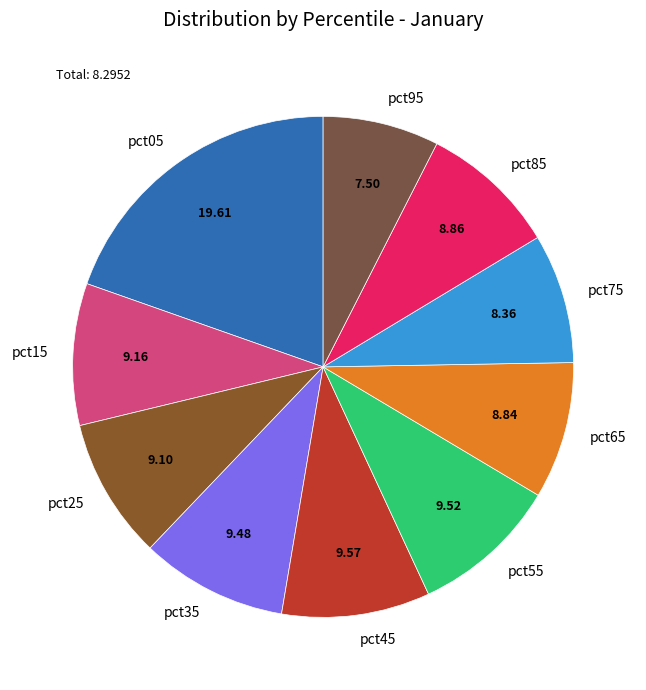

Is the sum of pct95 and pct45 greater than half?

No